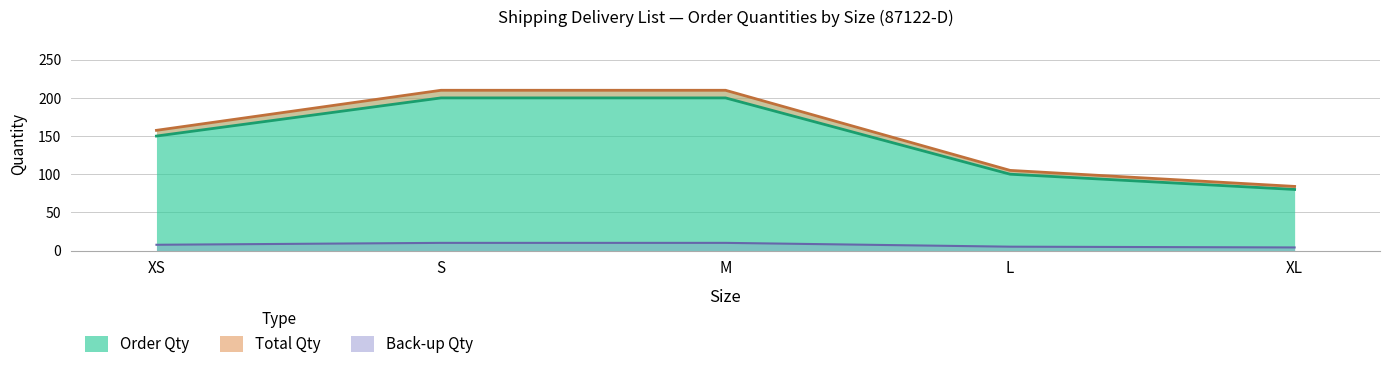

True or false: Order Qty and Total Qty cross at least once.

False